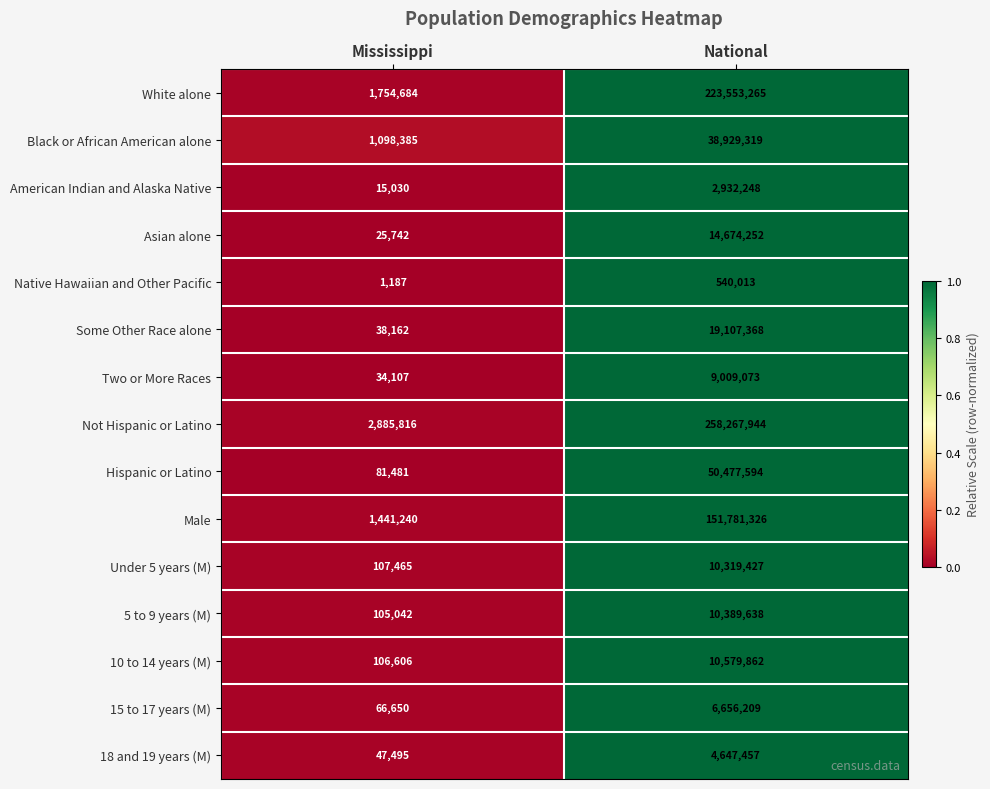

What is the sum of the 15 to 17 years (M) values at Mississippi and National?

6722859